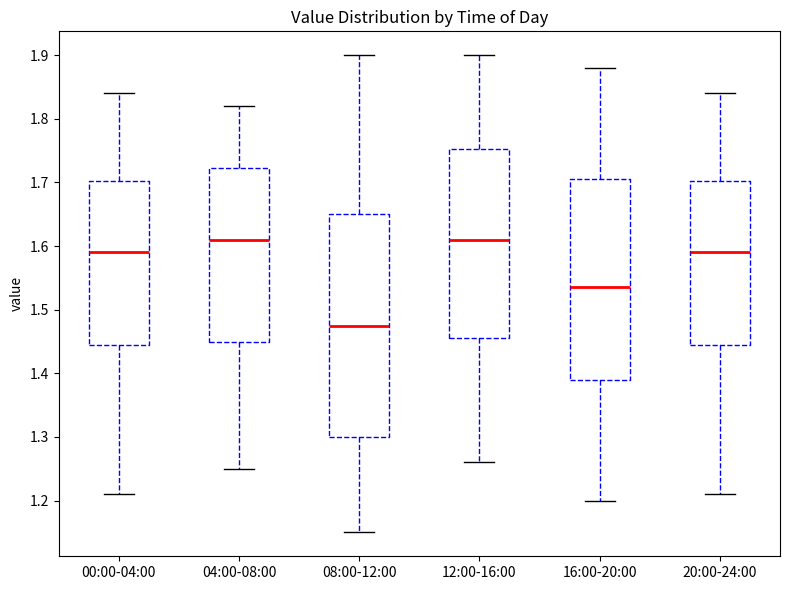

Reading left to right, read every box against the y-axis: the position of its median line, the range the box covers, and the ends of its whiskers. The values are not printed on the chart, so give them approximately, as read against the axis.

00:00-04:00: median 1.59, box 1.45 to 1.70, whiskers 1.21 to 1.84
04:00-08:00: median 1.61, box 1.45 to 1.72, whiskers 1.25 to 1.82
08:00-12:00: median 1.48, box 1.30 to 1.65, whiskers 1.15 to 1.90
12:00-16:00: median 1.61, box 1.46 to 1.75, whiskers 1.26 to 1.90
16:00-20:00: median 1.54, box 1.39 to 1.71, whiskers 1.20 to 1.88
20:00-24:00: median 1.59, box 1.45 to 1.70, whiskers 1.21 to 1.84